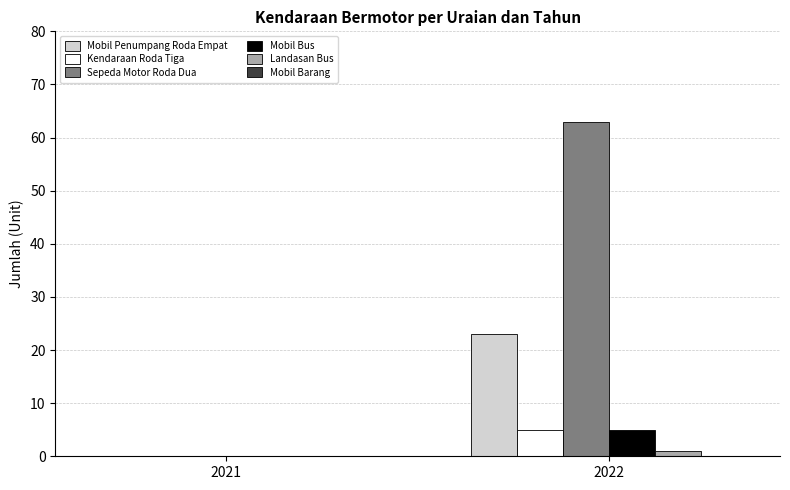

Where is Sepeda Motor Roda Dua nearest to the value 31?

2021